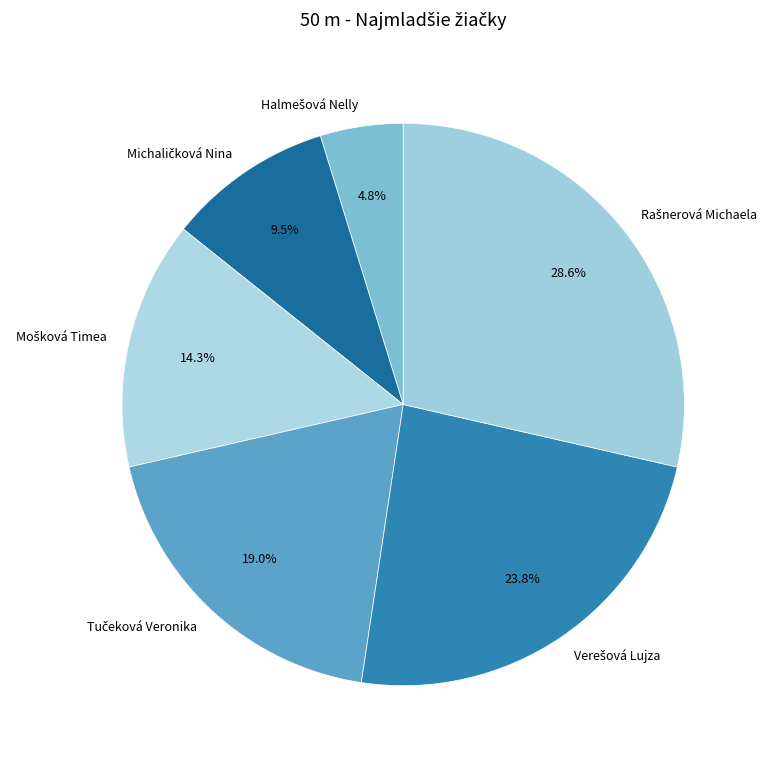

Is there any slice that represents more than half of the pie?

No